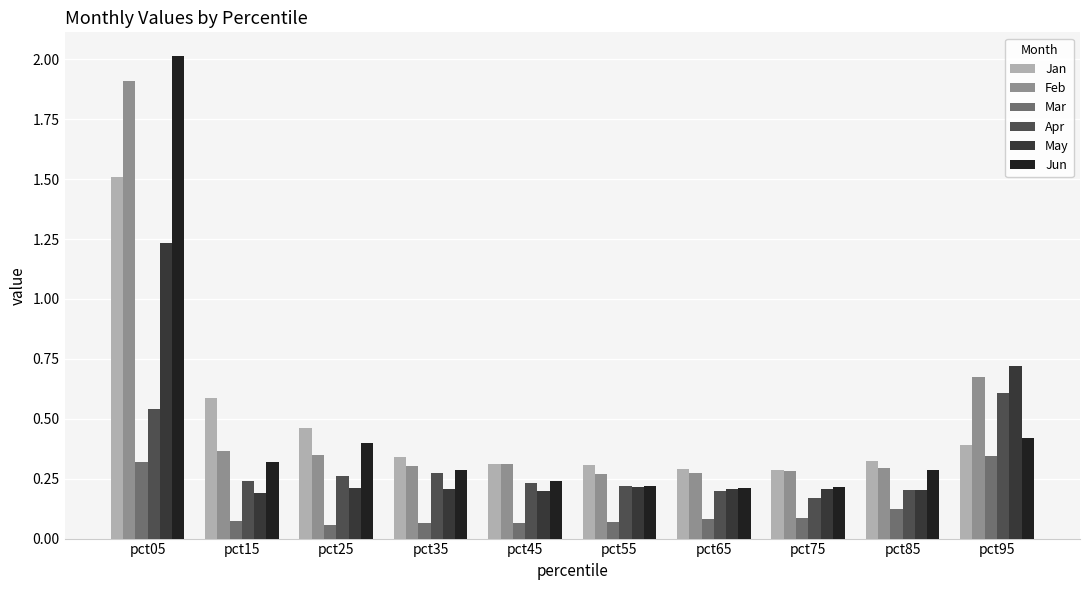

Which series has the largest range (max minus min)?

Jun